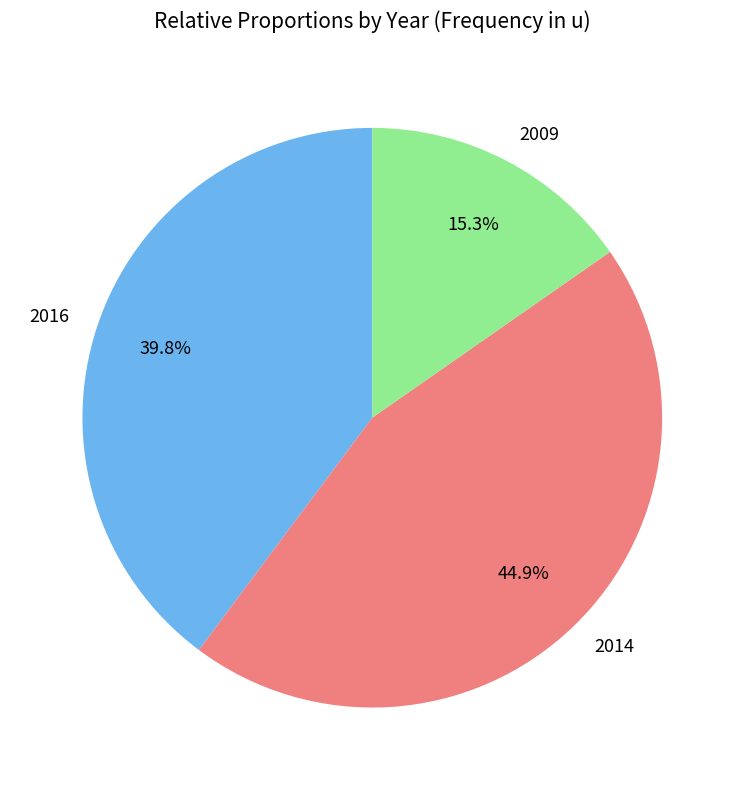

Between 2009 and 2016, which is larger?

2016